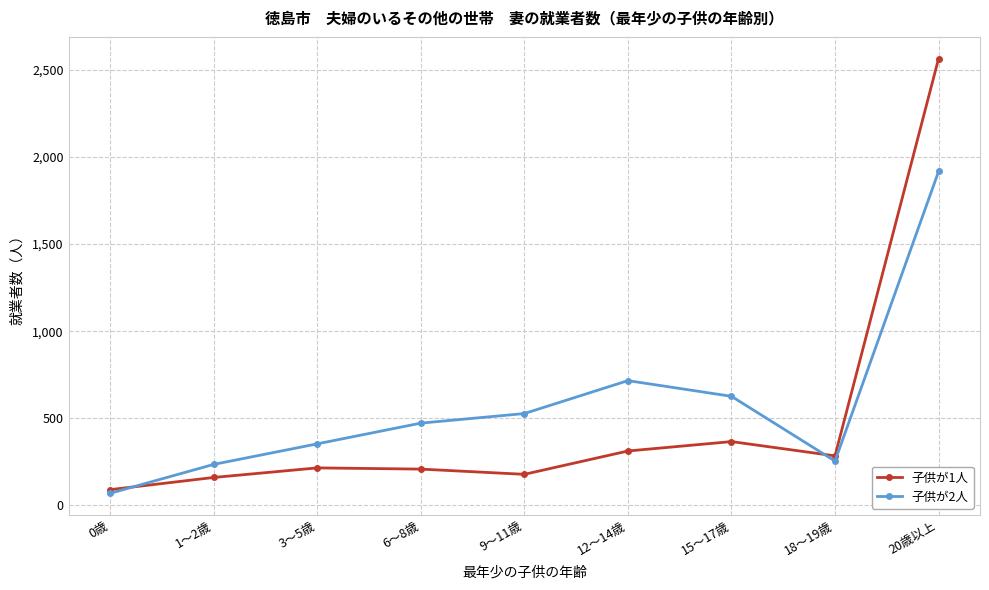

Does the chart have visible grid lines?

Yes